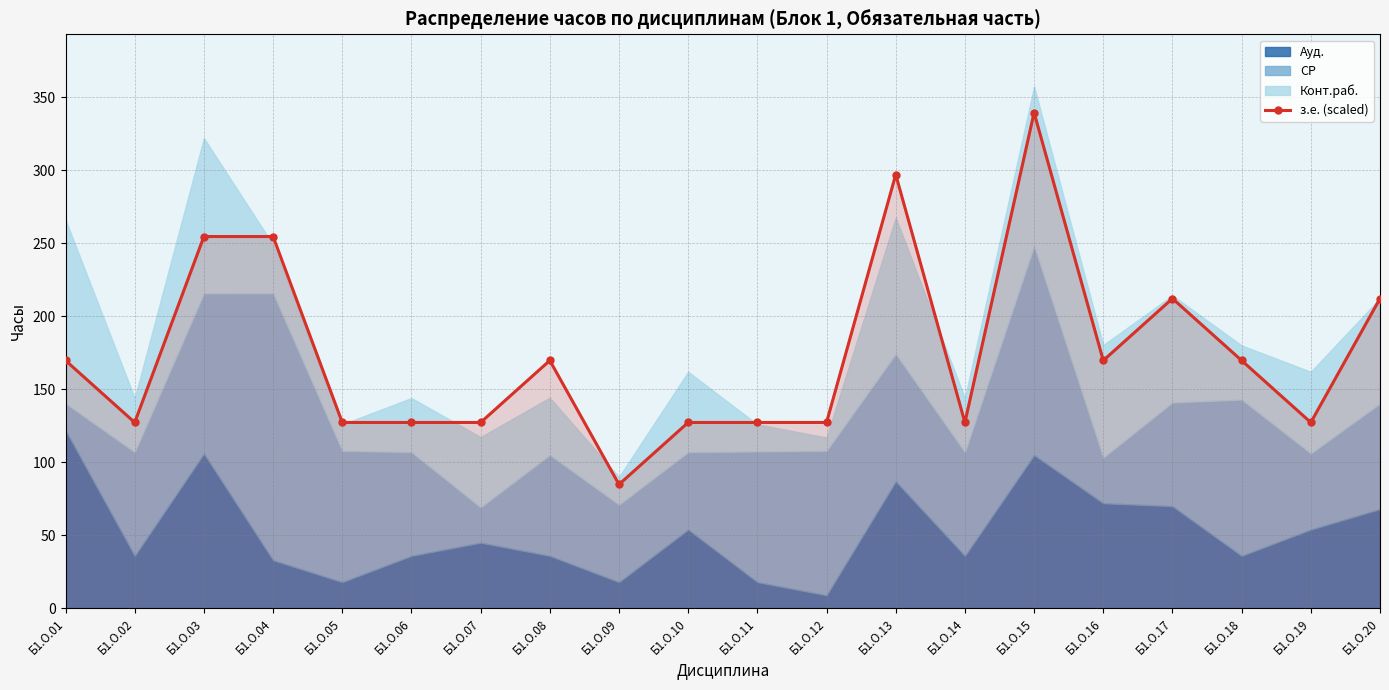

List the labels in order of value, smallest first.

Б1.О.09, Б1.О.02, Б1.О.05, Б1.О.06, Б1.О.07, Б1.О.10, Б1.О.11, Б1.О.12, Б1.О.14, Б1.О.19, Б1.О.01, Б1.О.08, Б1.О.16, Б1.О.18, Б1.О.17, Б1.О.20, Б1.О.03, Б1.О.04, Б1.О.13, Б1.О.15